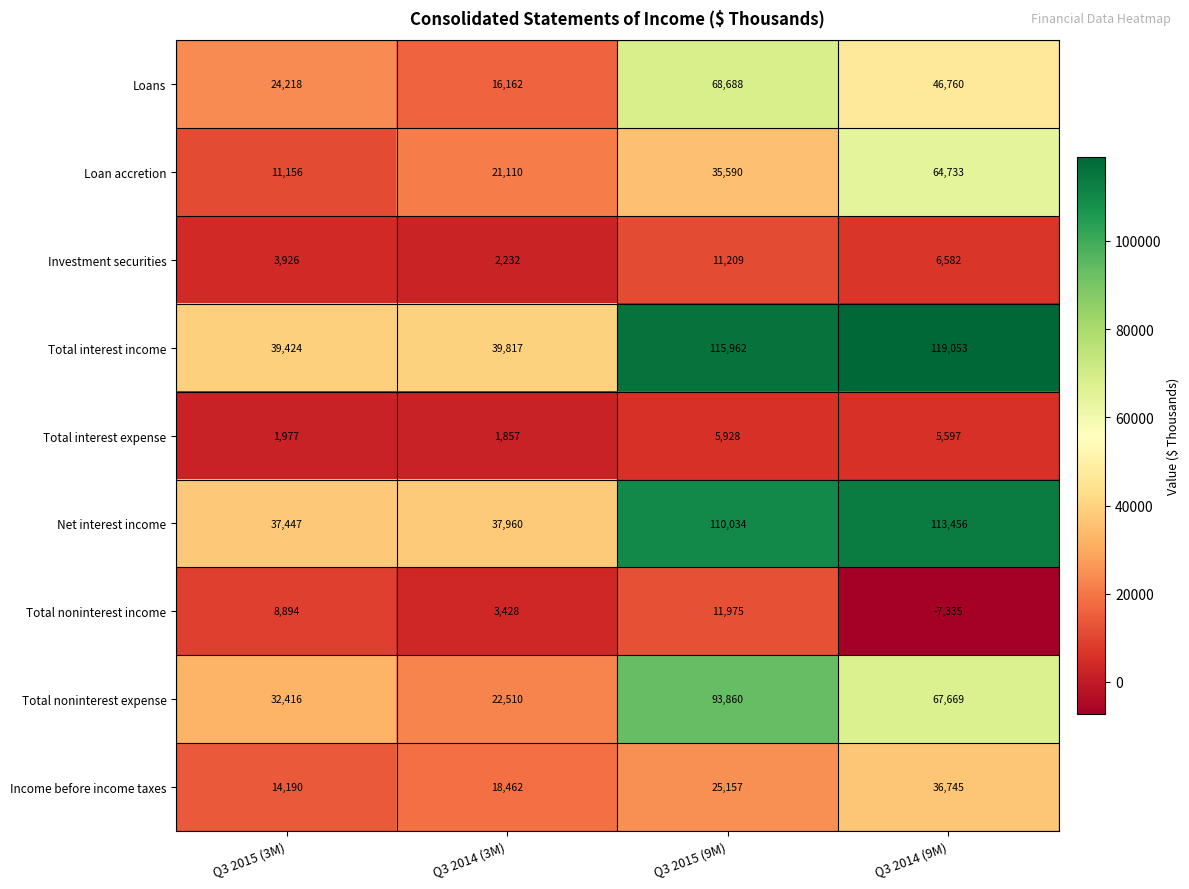

The Total noninterest expense series shows 14435 at Q3 2014 (3M). True or false?

False